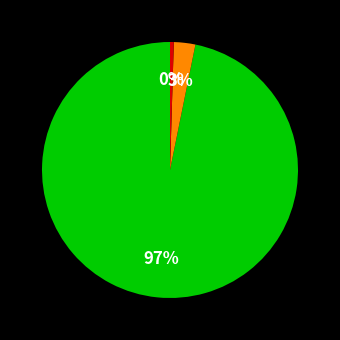

Is there a majority slice in this chart?

Yes